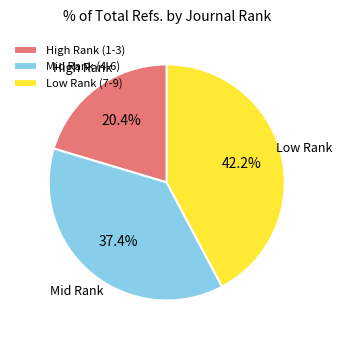

Combined, what portion of the pie is Mid Rank (4-6) and Low Rank (7-9)?

79.6%